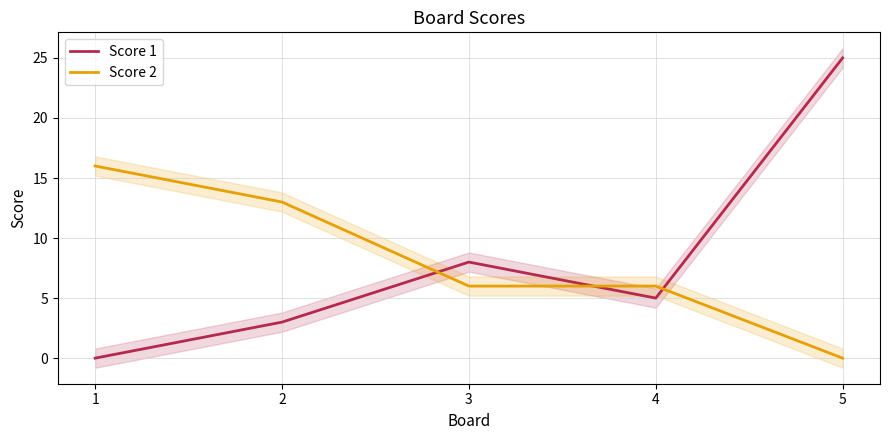

What are all the series names shown in the legend?

Score 1, Score 2